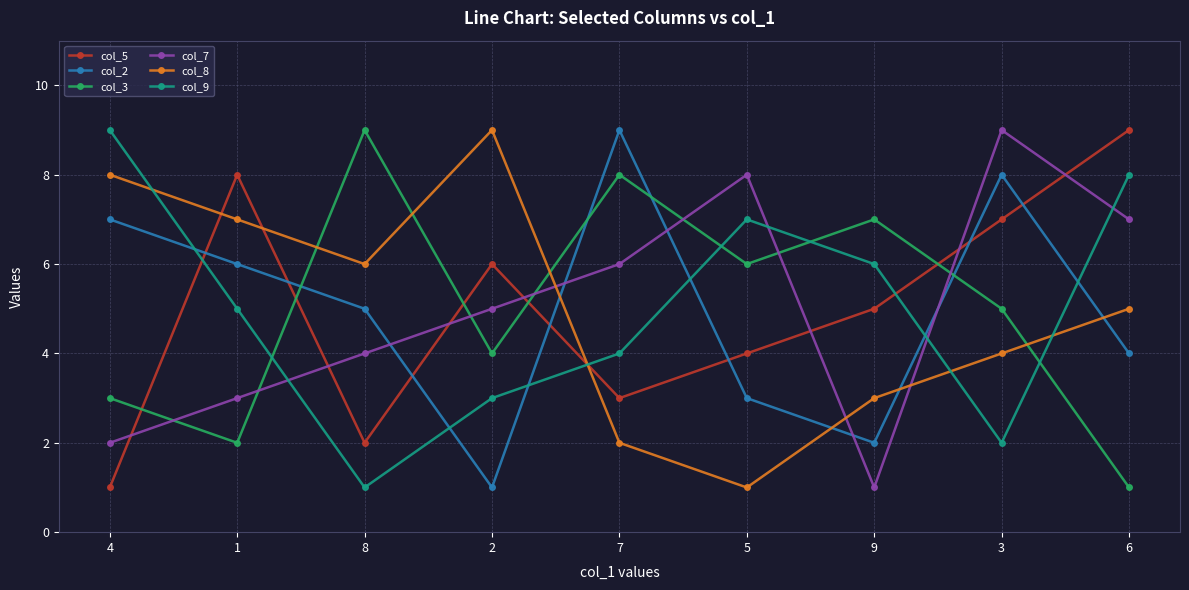

How many times do col_7 and col_2 cross each other?

5